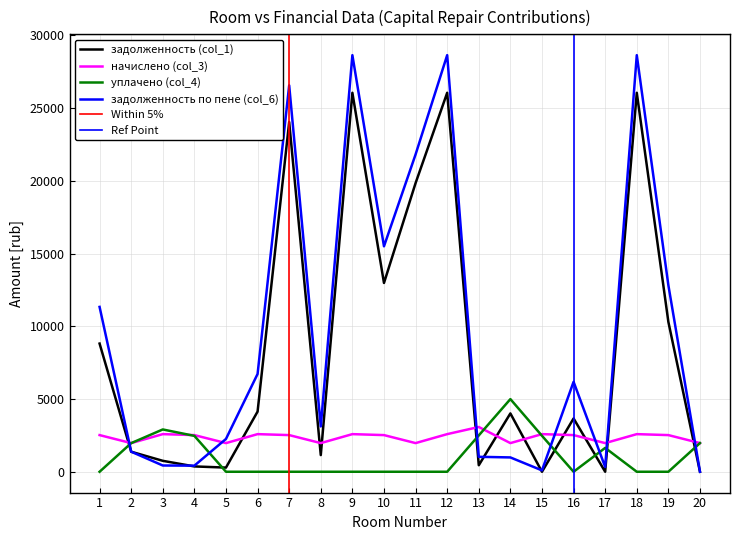

What is the average value of the задолженность по пене (col_6) series?

9842.3